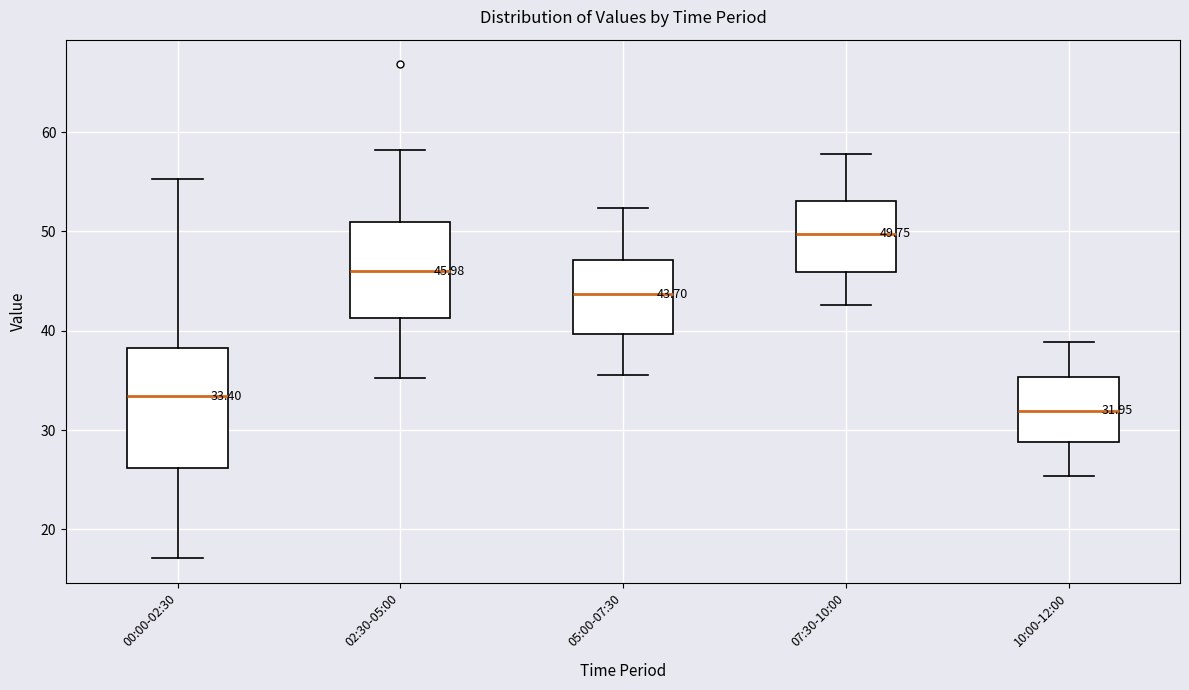

Comparing the boxes themselves (not the whiskers), which one is the tallest?

00:00-02:30